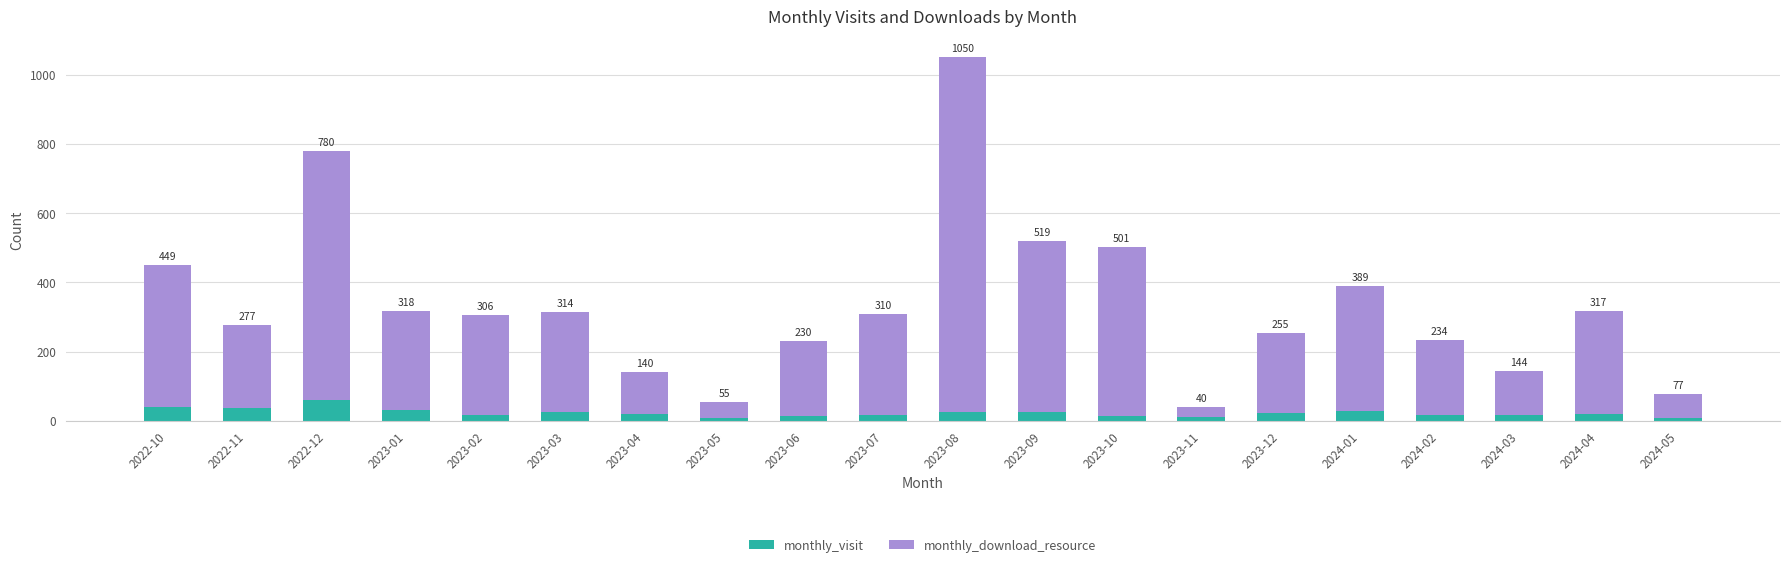

What is the difference between the monthly_download_resource values at 2024-02 and 2023-02?

71